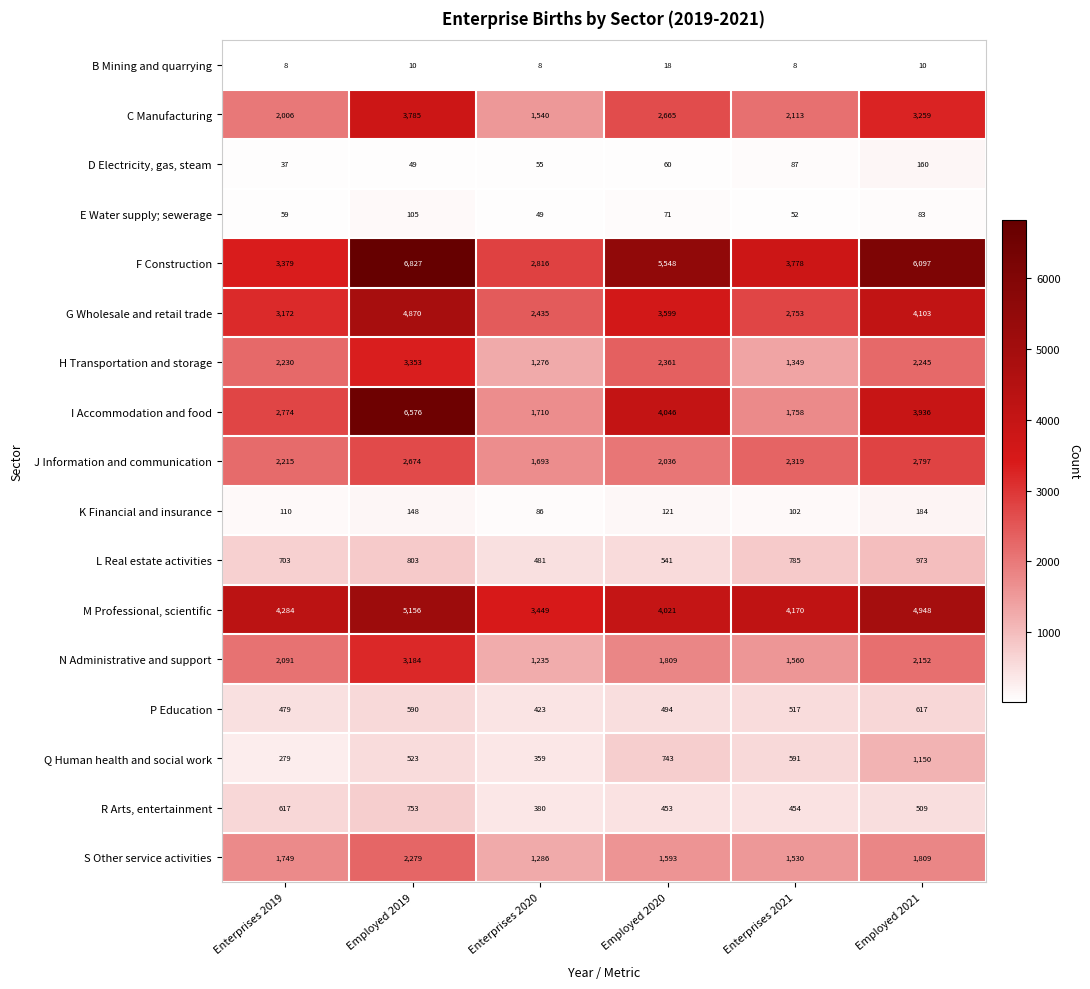

The Q Human health and social work series shows 735 at Employed 2019. True or false?

False